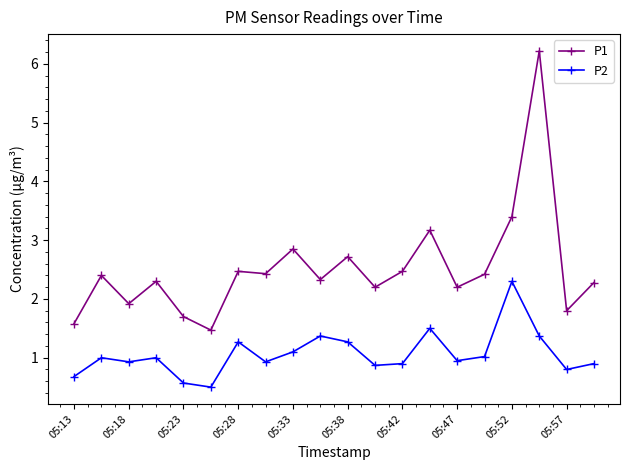

True or false: P2 has more than 0 interior local peaks.

True